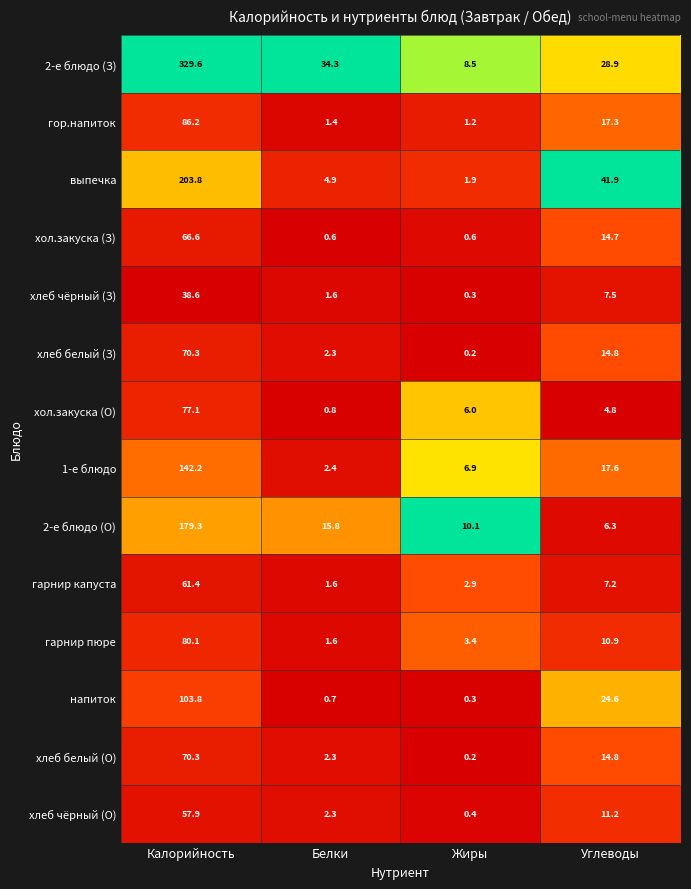

What is the difference between the выпечка values at Калорийность and Углеводы?

161.9